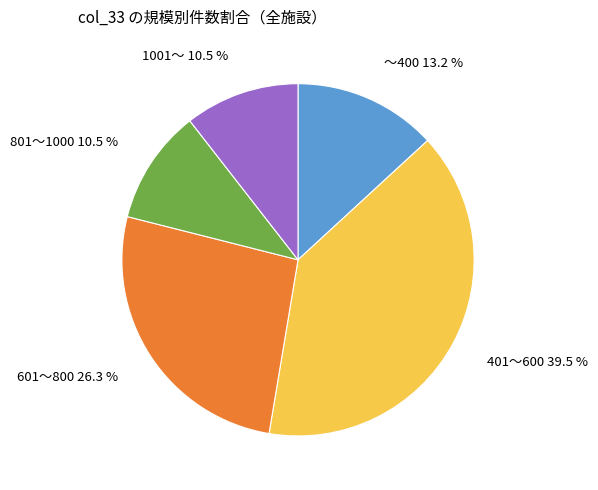

Does any single category account for the majority?

No